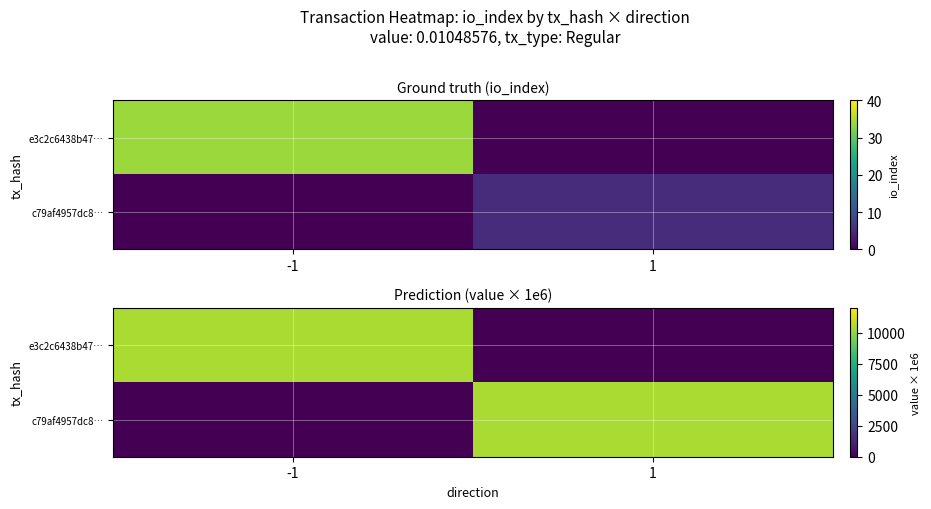

What is the sum of the c79af4957dc8… values at -1 and 1?

10485.8